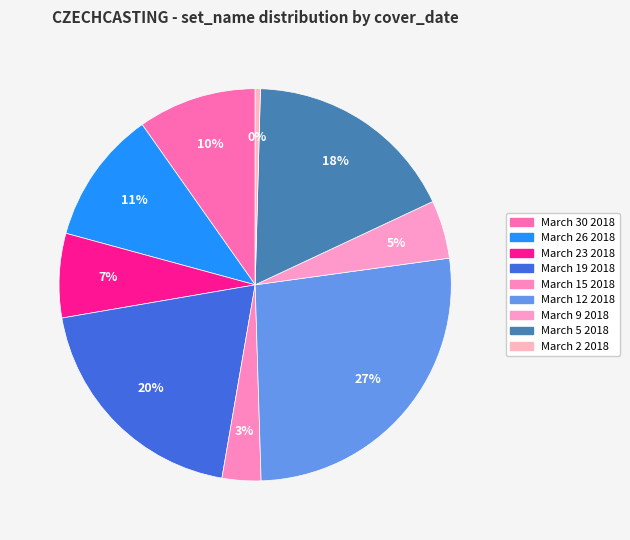

Do March 19 2018 and March 5 2018 together represent more than half of the pie?

No